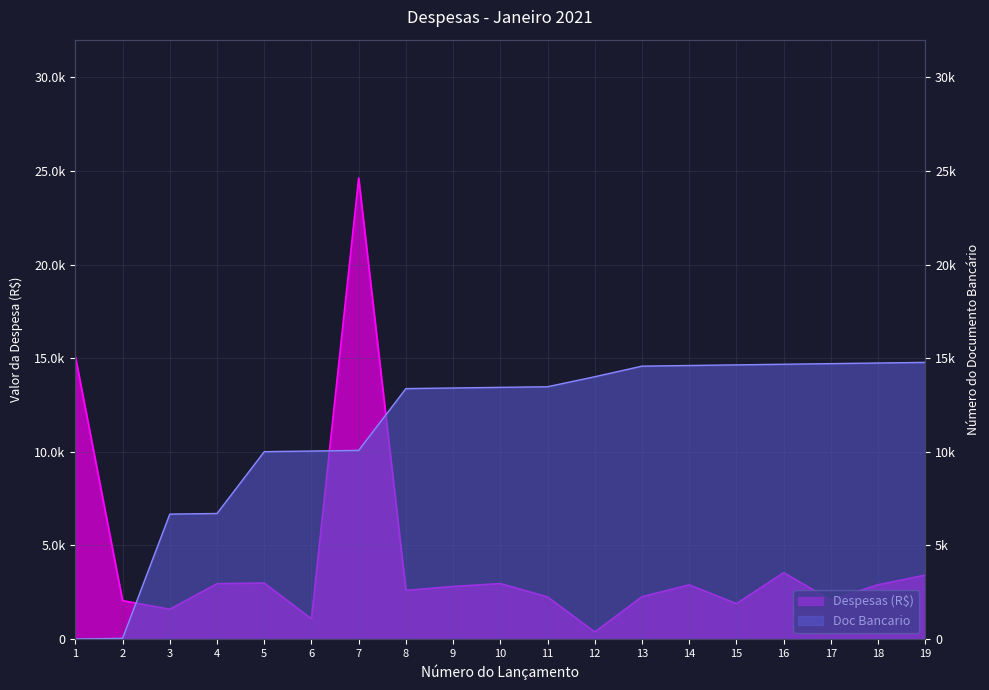

At which label does Doc Bancario reach its peak?

19